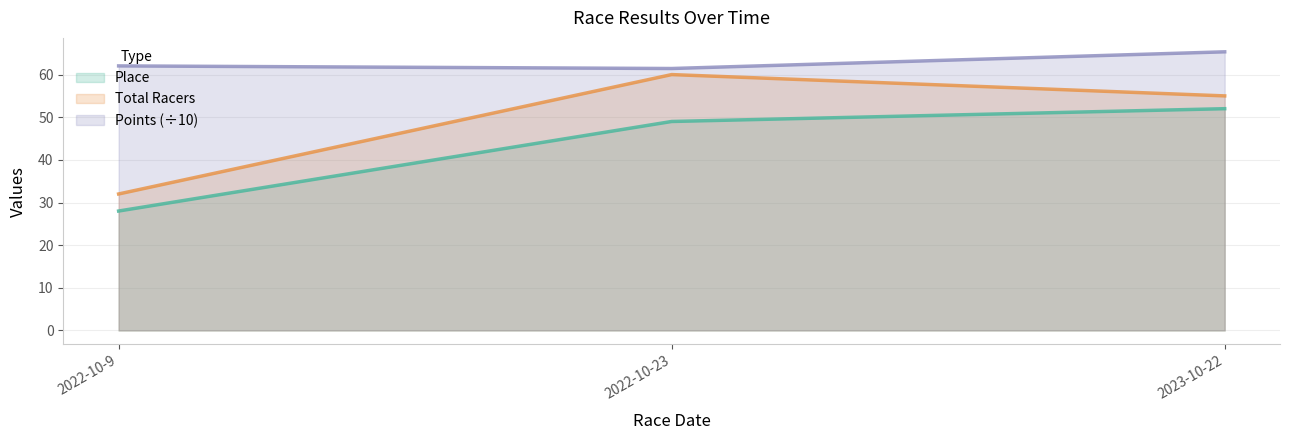

What is the label of the 1st point from the right?

2023-10-22